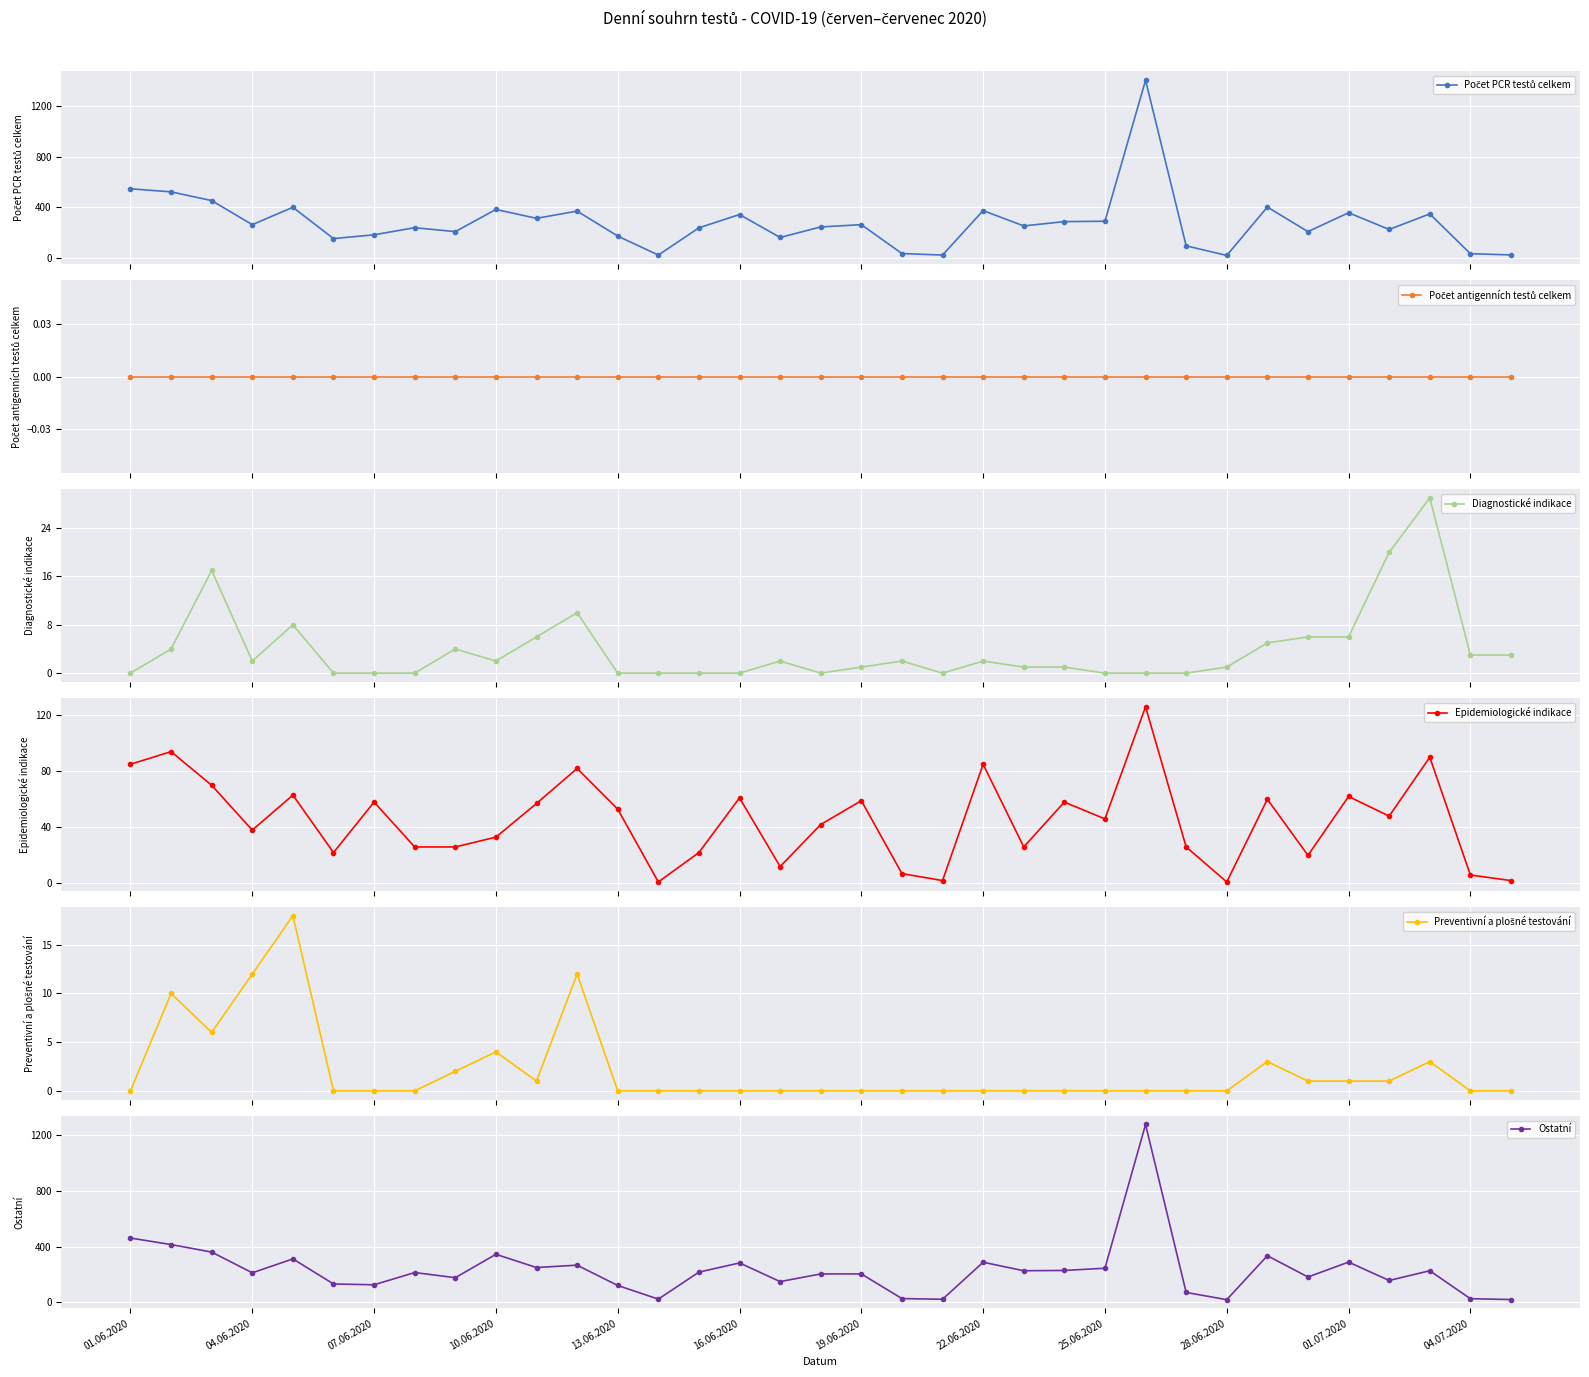

Which series has the widest spread of values?

Počet PCR testů celkem